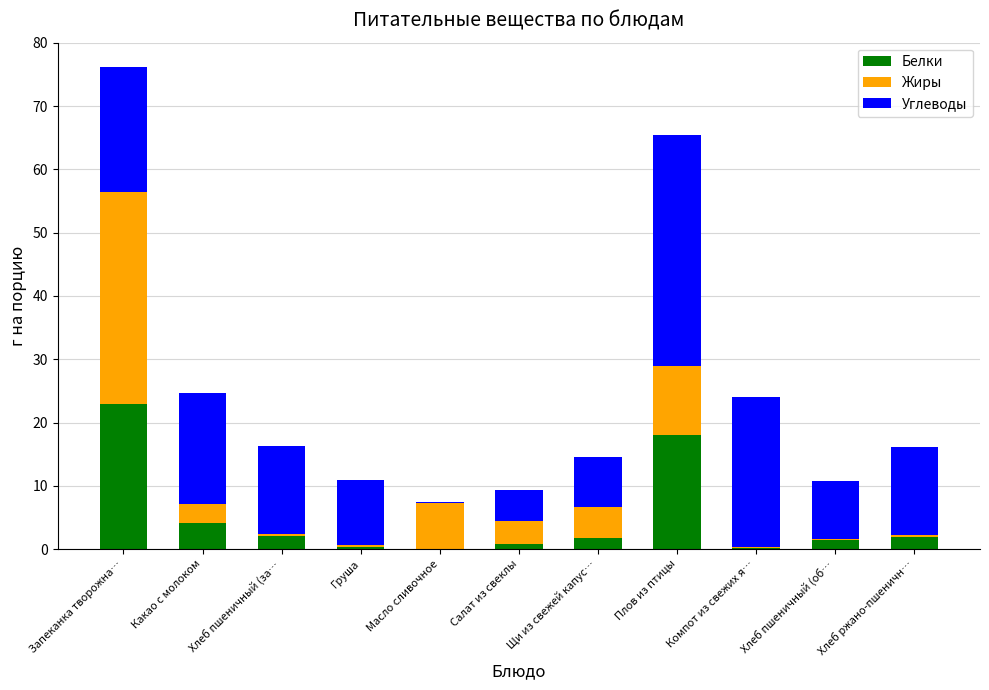

What is the sum of all Белки values?

53.7